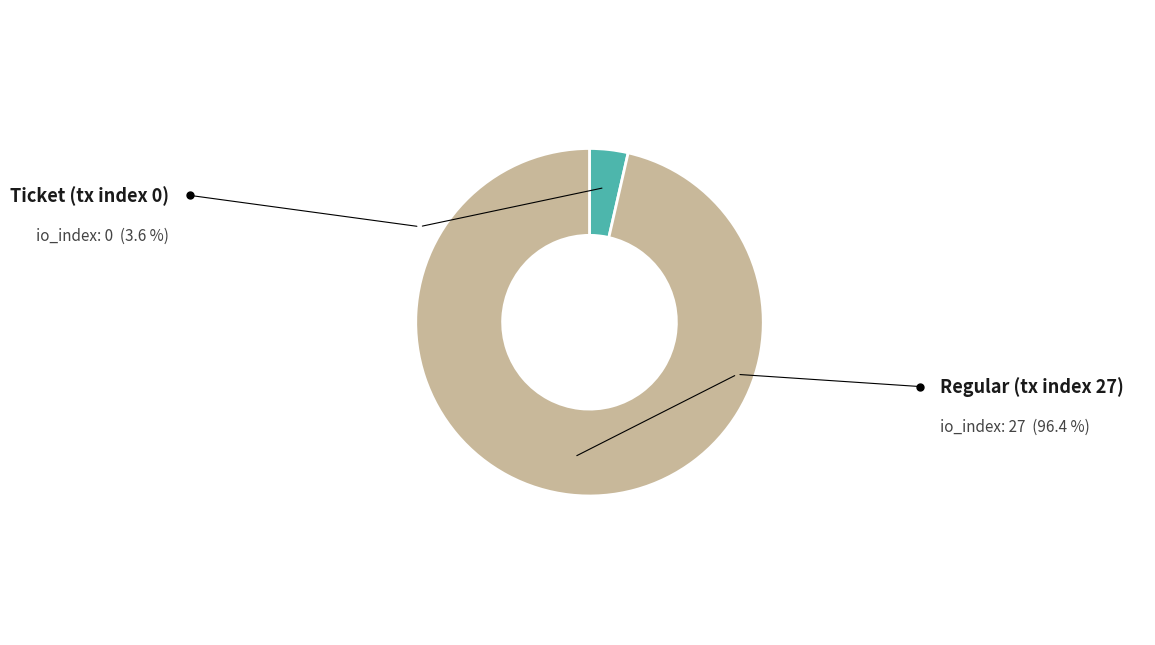

Is there any slice that represents more than half of the pie?

Yes